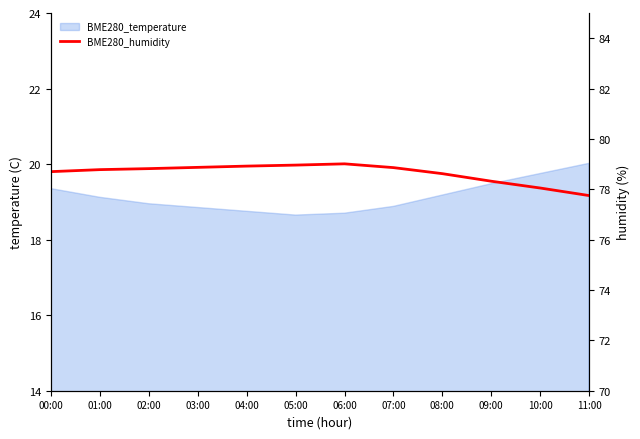

At which label does the data first exceed 78?

00:00